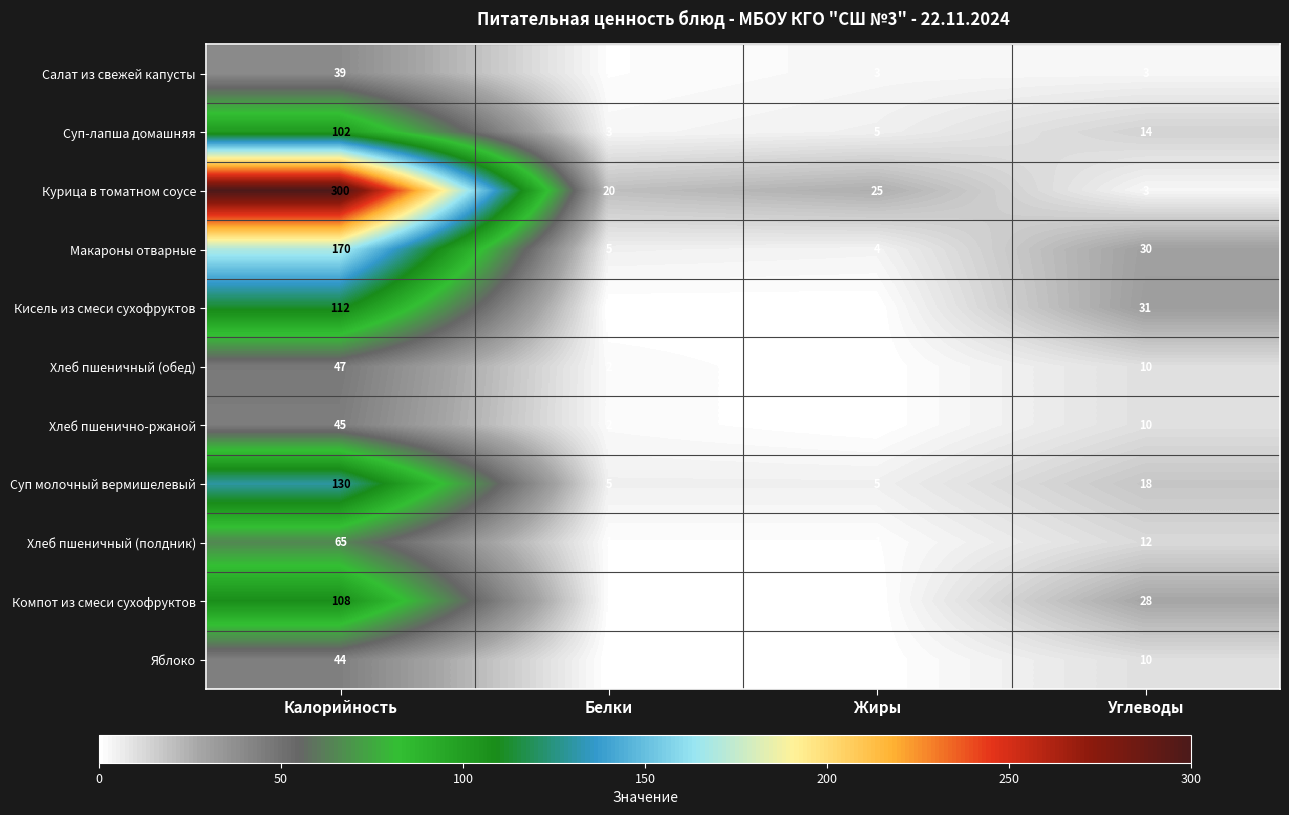

What is the greatest value displayed?

300